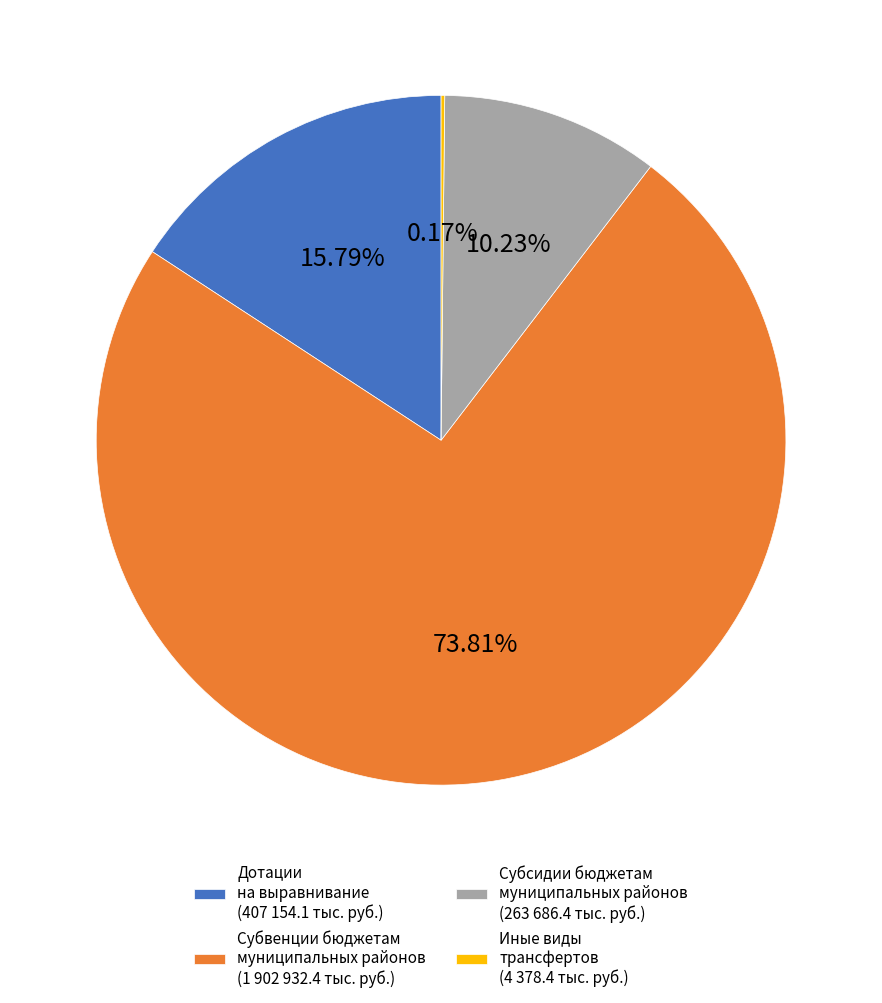

What is the ratio of the value at Дотации на выравнивание (407 154.1 тыс. руб.) to the value at Субсидии бюджетам муниципальных районов (263 686.4 тыс. руб.)?

1.5